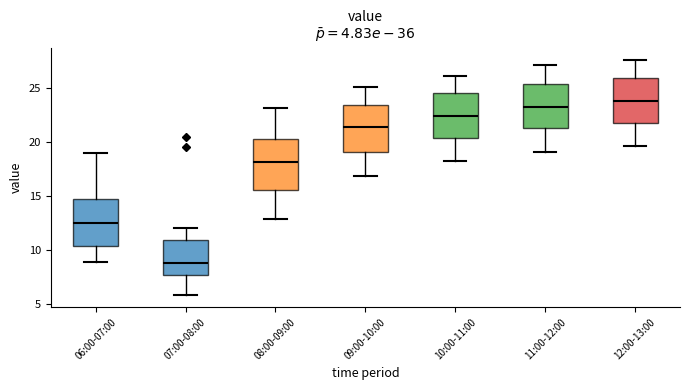

Which box has the lowest median line?

07:00-08:00